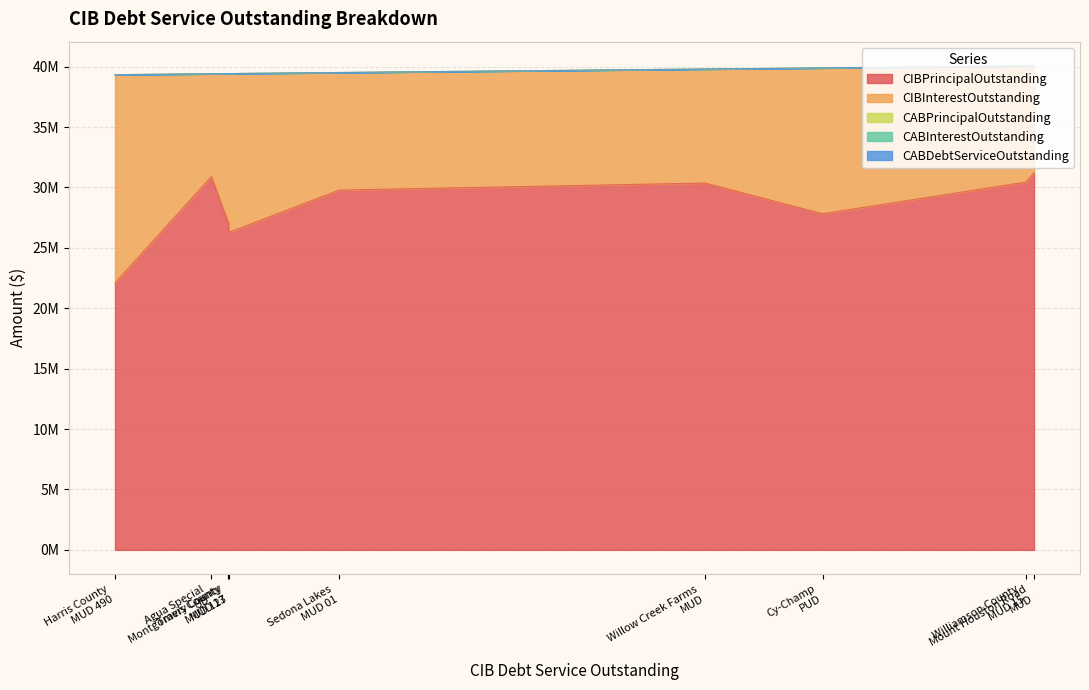

Which category has the highest value in the CABInterestOutstanding series?

Mount Houston Road MUD